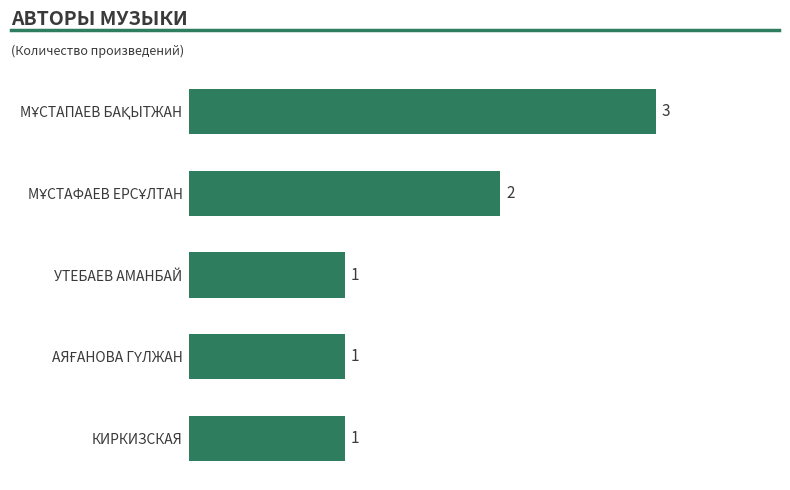

What is the difference between the second highest and minimum values?

1